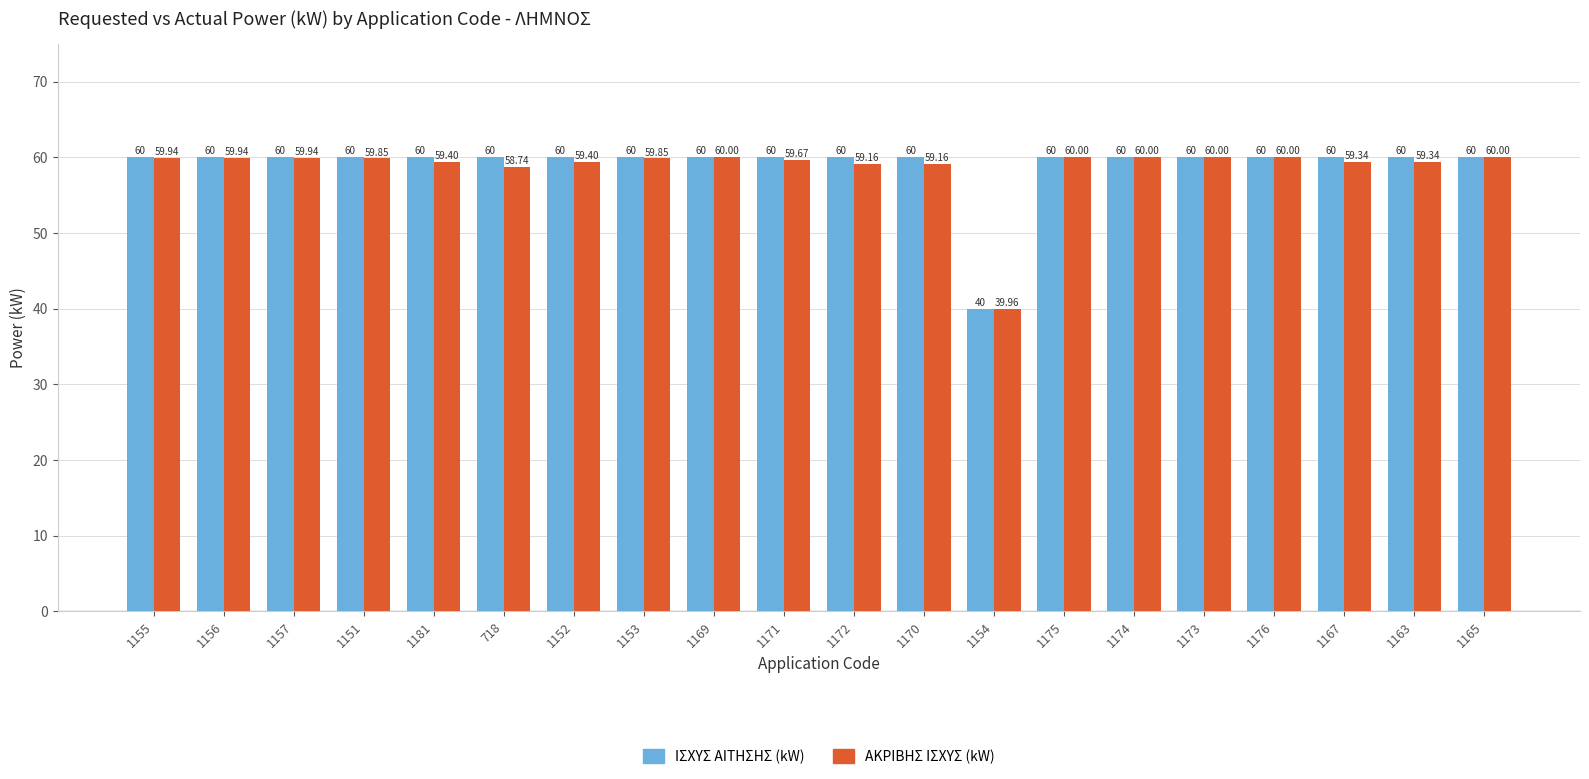

What is the value of the ΙΣΧΥΣ ΑΙΤΗΣΗΣ (kW) bar at the 15th from the left?

60.0